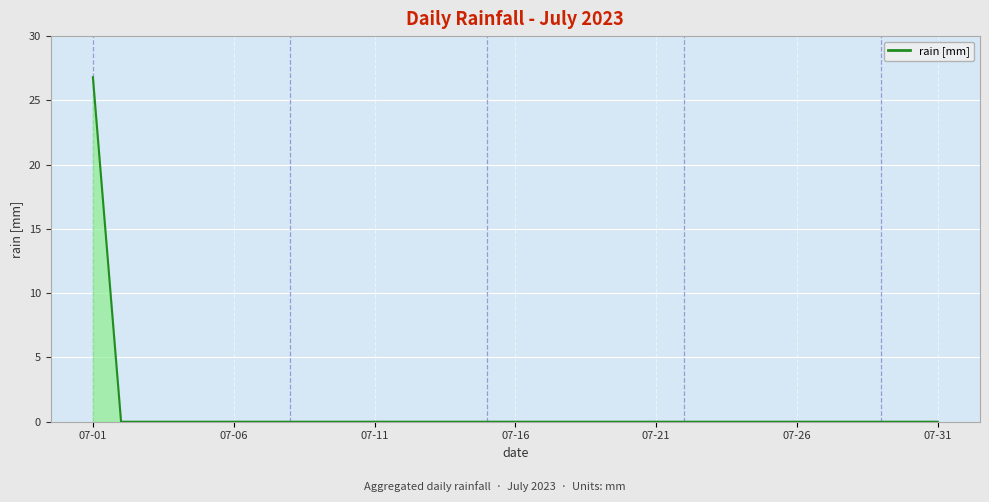

What is the maximum value shown in the chart?

26.8